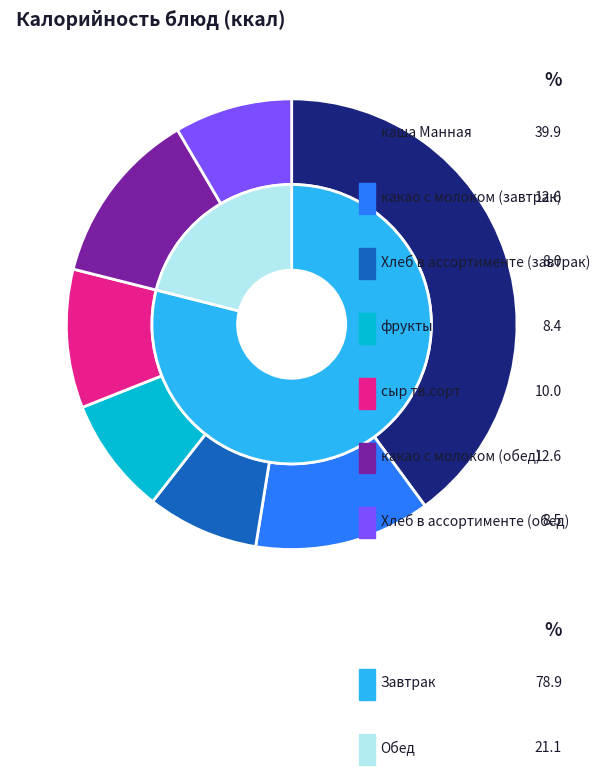

What percentage is NOT represented by какао с молоком (обед)?

87.4%